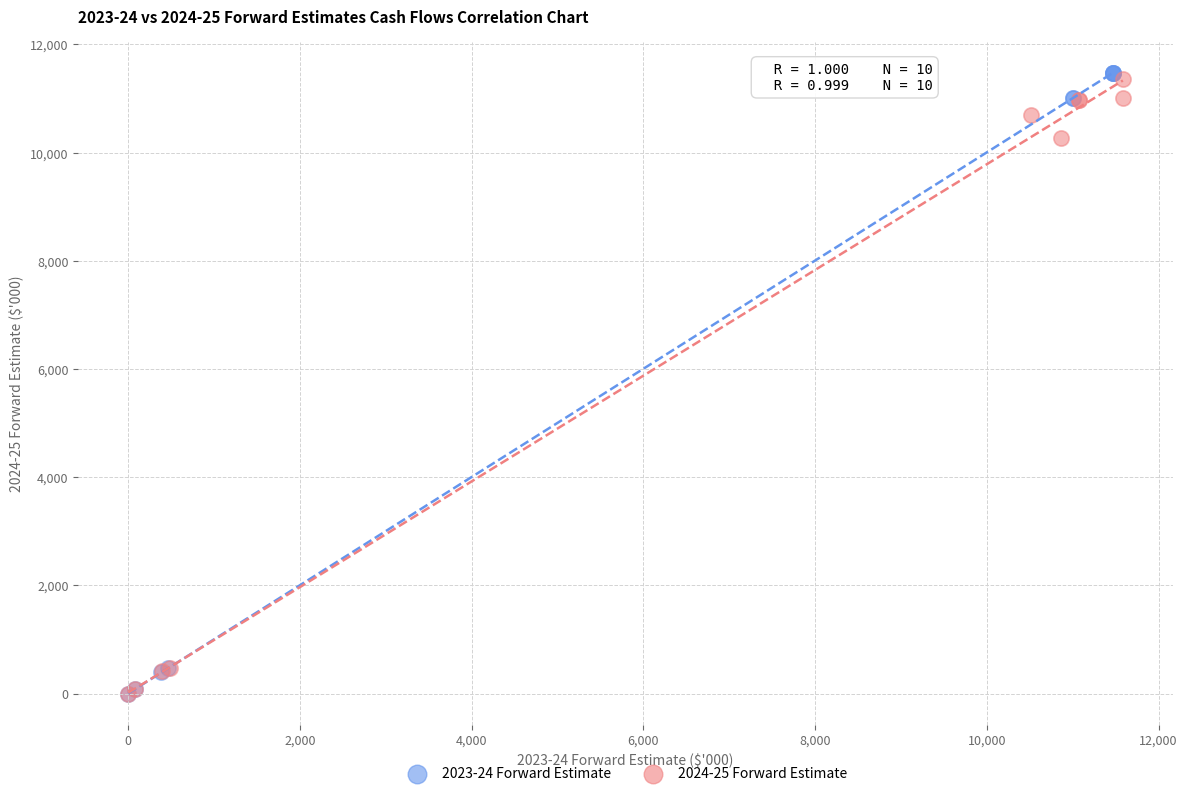

Which series has the widest spread of Y values?

2023-24 Forward Estimate